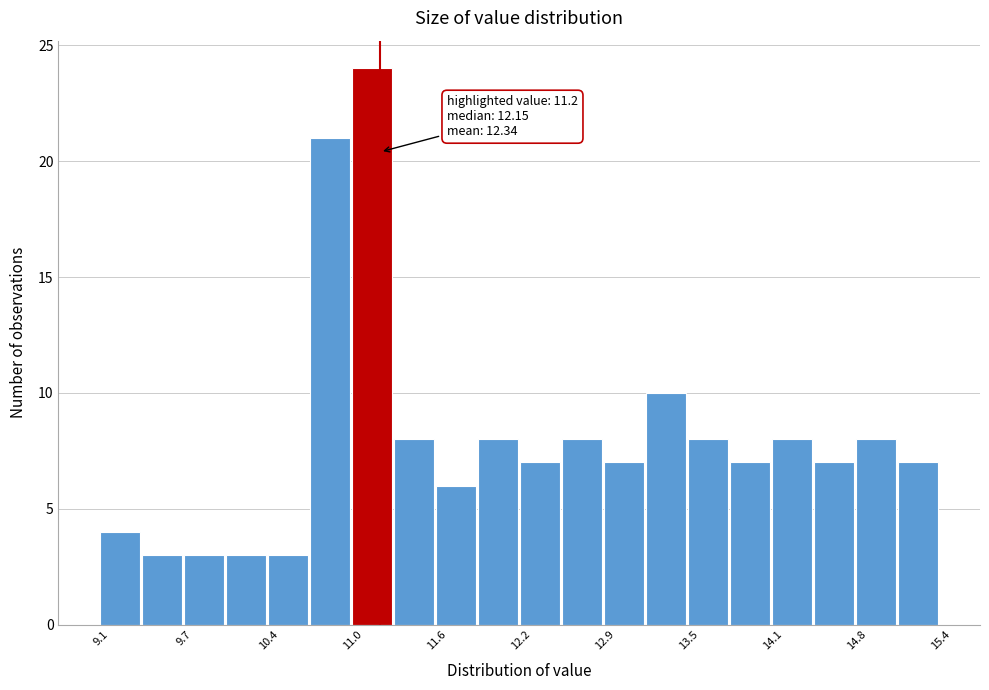

Around what value on the x-axis is the tallest bar? Give the approximate position of its centre, as read against the axis.

11.1